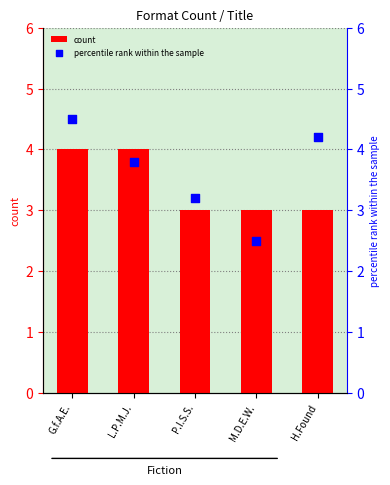

Which series has the largest Y range (max minus min)?

percentile rank within the sample